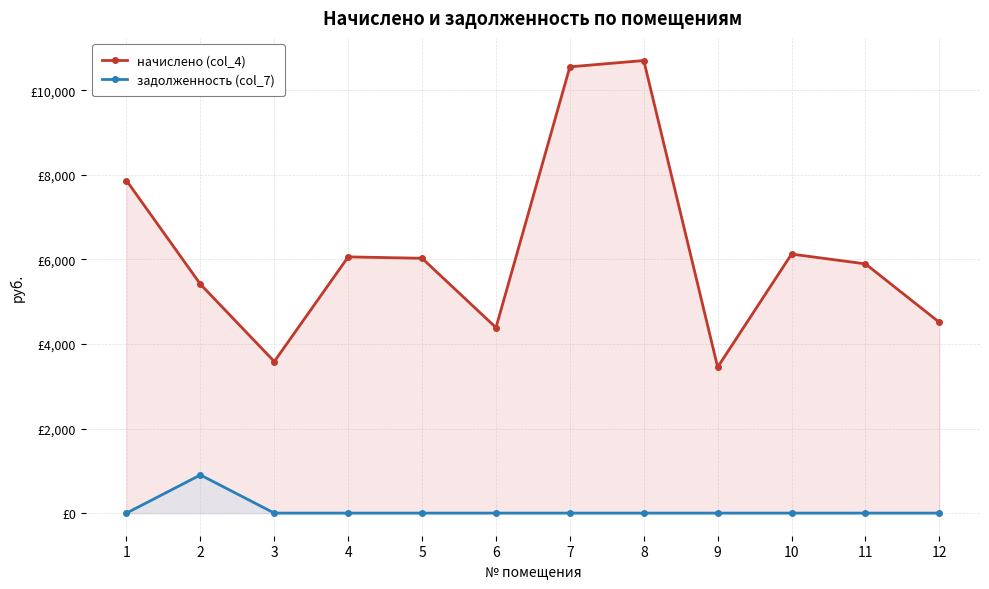

What is the total value across all series at 6?

4388.4